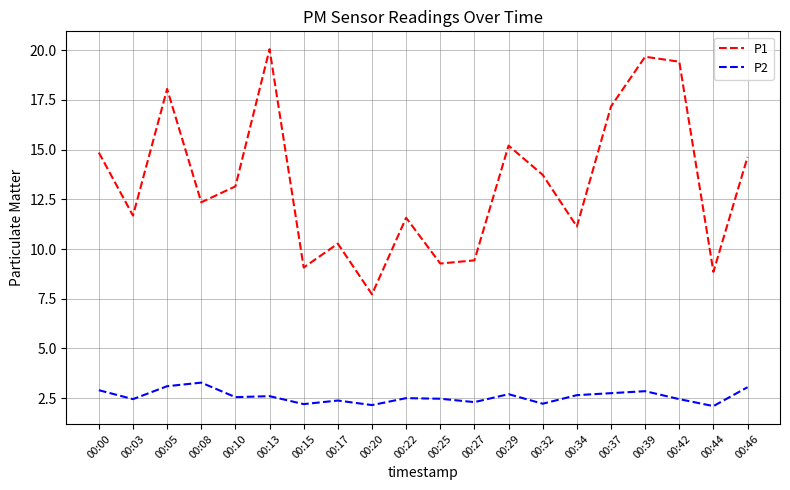

Which series has the largest total across all categories?

P1